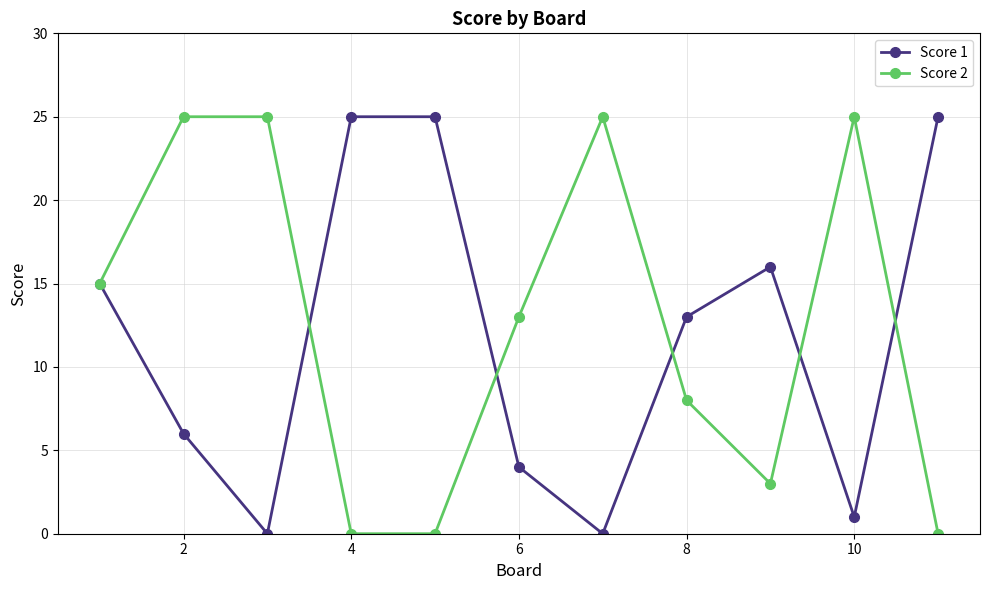

Reading right to left, list all the values displayed in this chart.

Score 1: 25	1	16	13	0	4	25	25	0	6	15
Score 2: 0	25	3	8	25	13	0	0	25	25	15